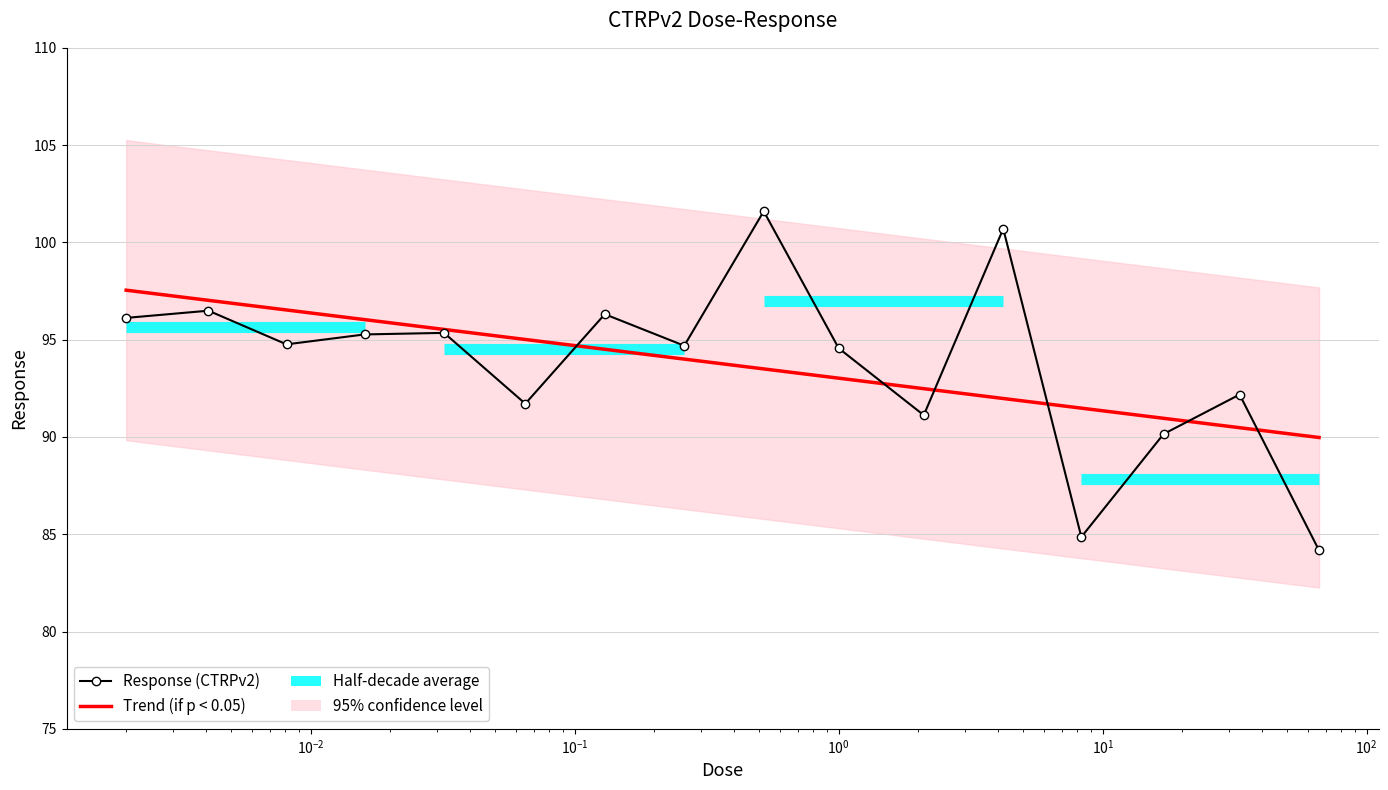

What is the label of the 13th point from the left?

8.3